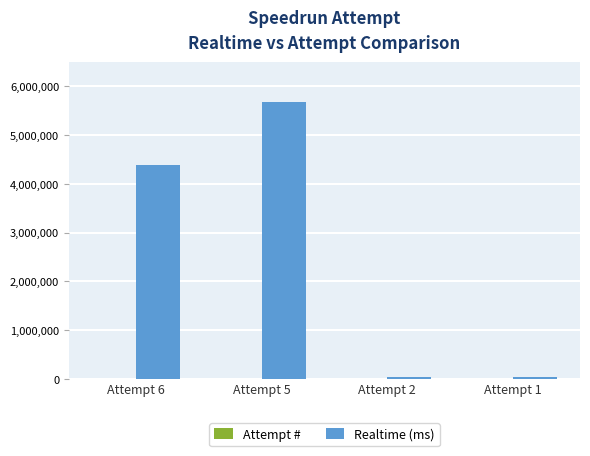

Which series changed the most between Attempt 5 and Attempt 2?

Realtime (ms)